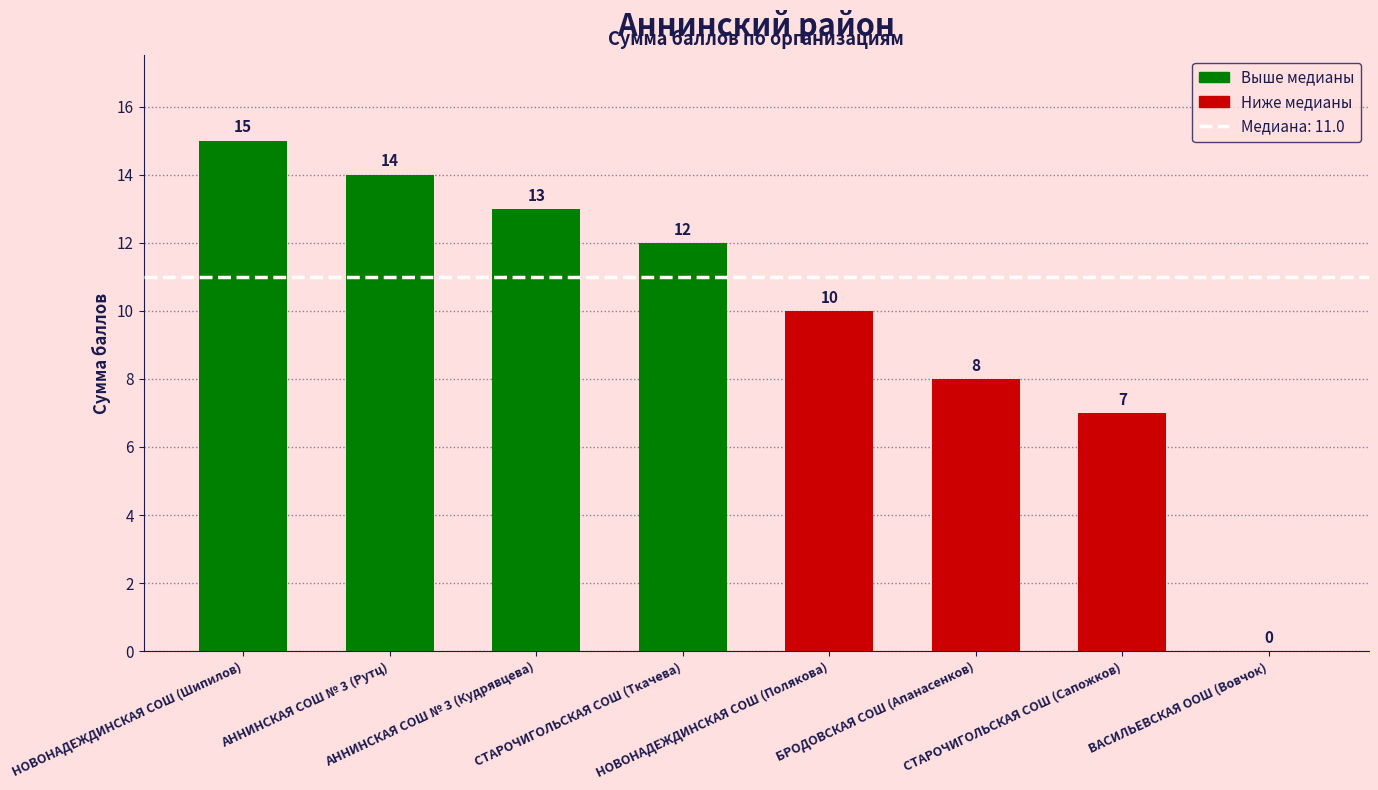

How many values are above zero?

7